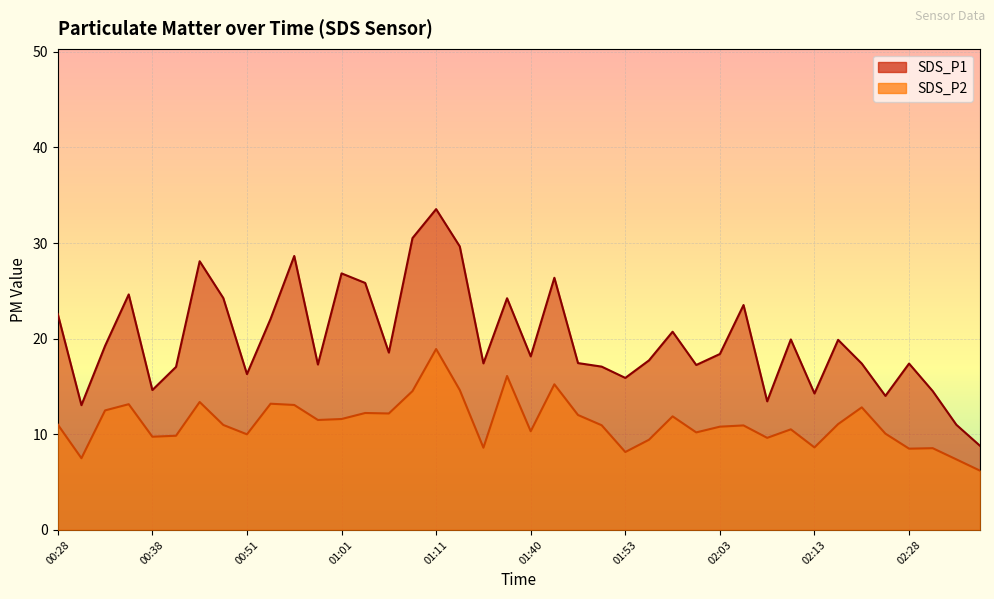

Rank the categories by SDS_P1 value from highest to lowest.

01:11, 01:08, 01:16, 00:56, 00:43, 01:01, 01:43, 01:03, 00:36, 00:45, 01:37, 02:05, 00:28, 00:53, 01:58, 02:10, 02:15, 00:33, 01:06, 02:03, 01:40, 01:56, 01:49, 01:32, 02:23, 02:28, 00:58, 02:01, 01:51, 00:41, 00:51, 01:53, 00:38, 02:30, 02:13, 02:25, 02:08, 00:31, 02:33, 02:35